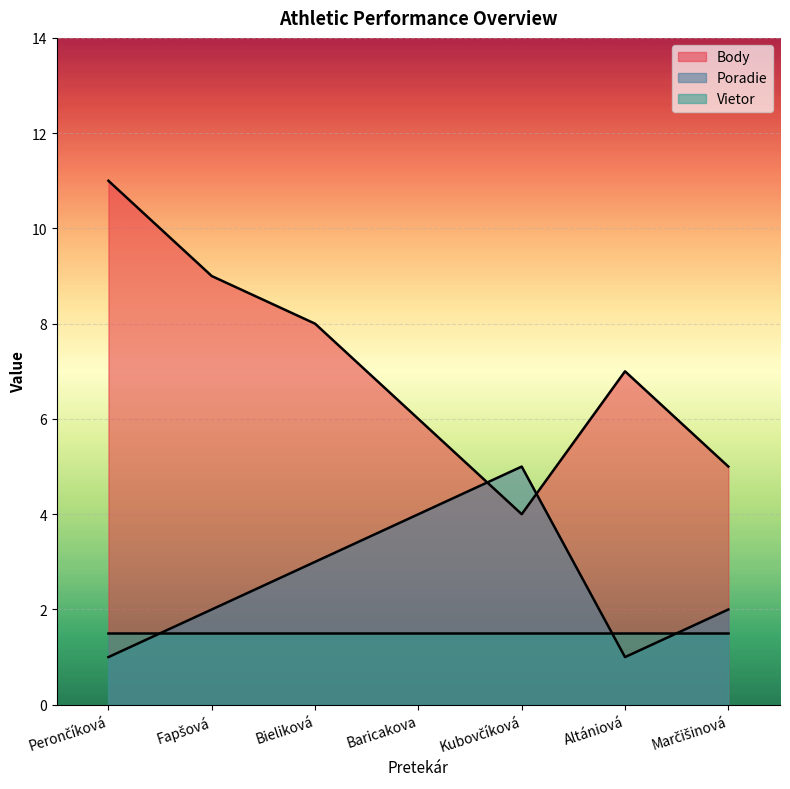

What is the label of the 3rd point from the right?

Kubovčíková